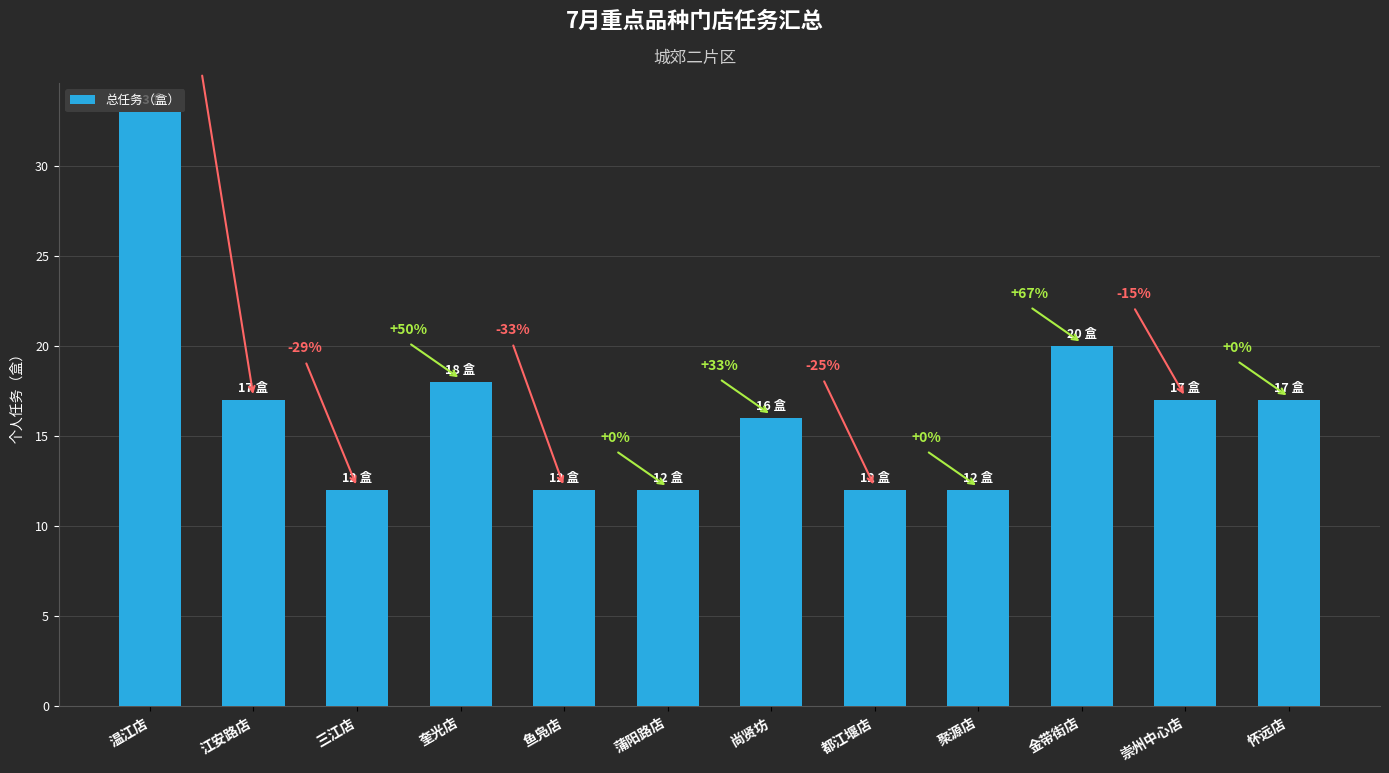

Reading right to left, transcribe all the data shown in this chart.

17	17	20	12	12	16	12	12	18	12	17	33